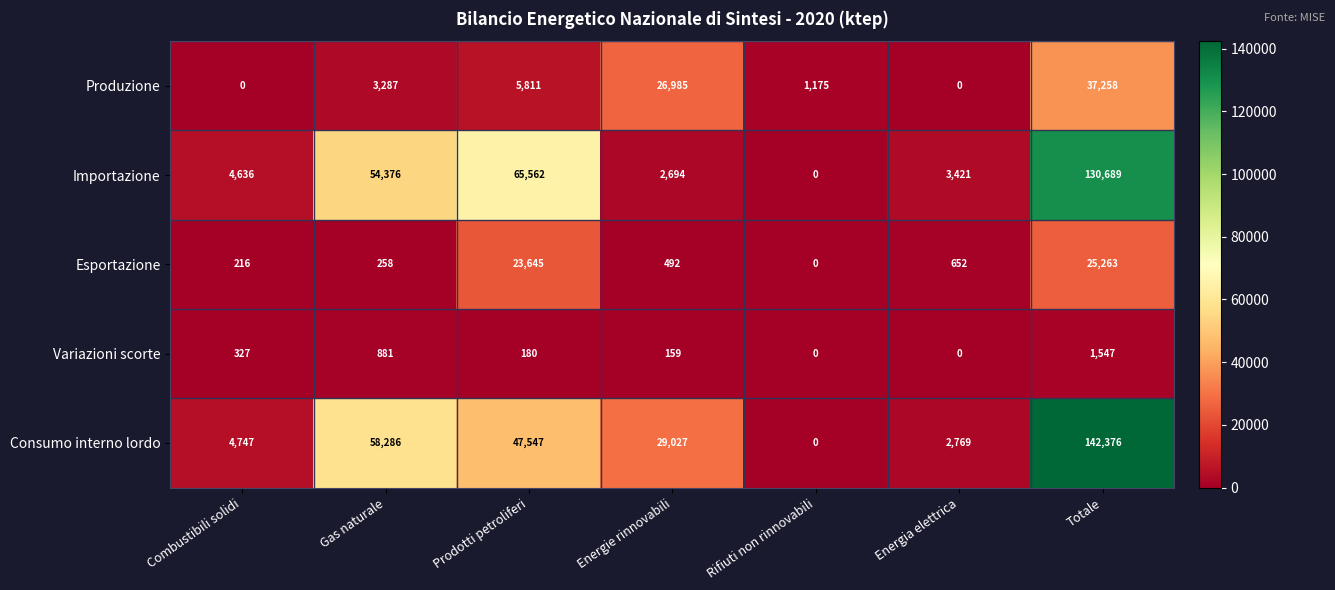

What value does the Importazione series have at Energie rinnovabili?

2694